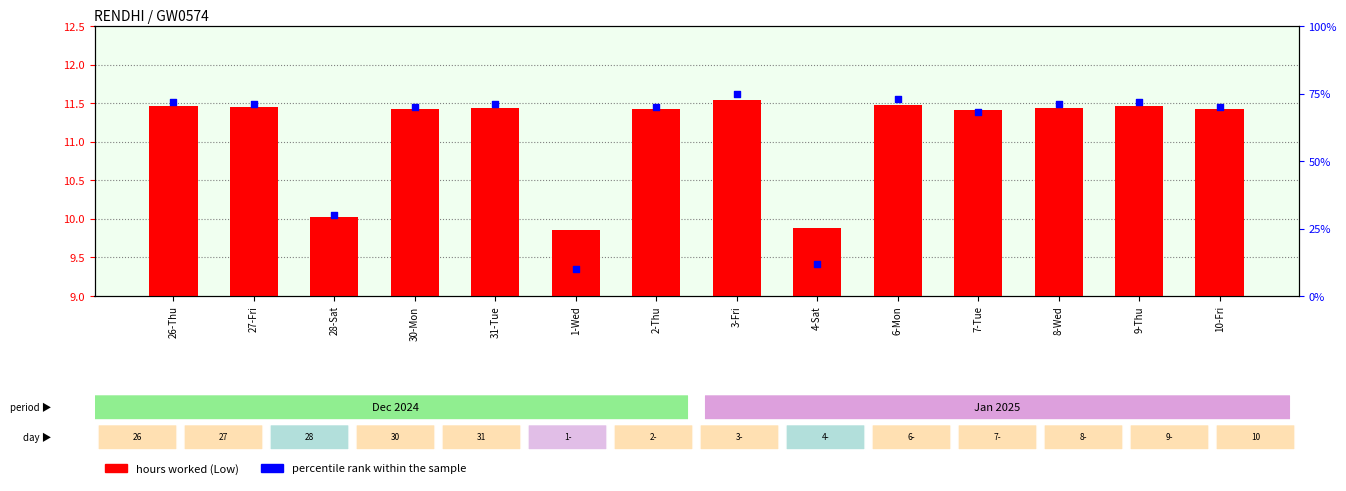

Which series reaches the maximum Y coordinate?

percentile rank within the sample